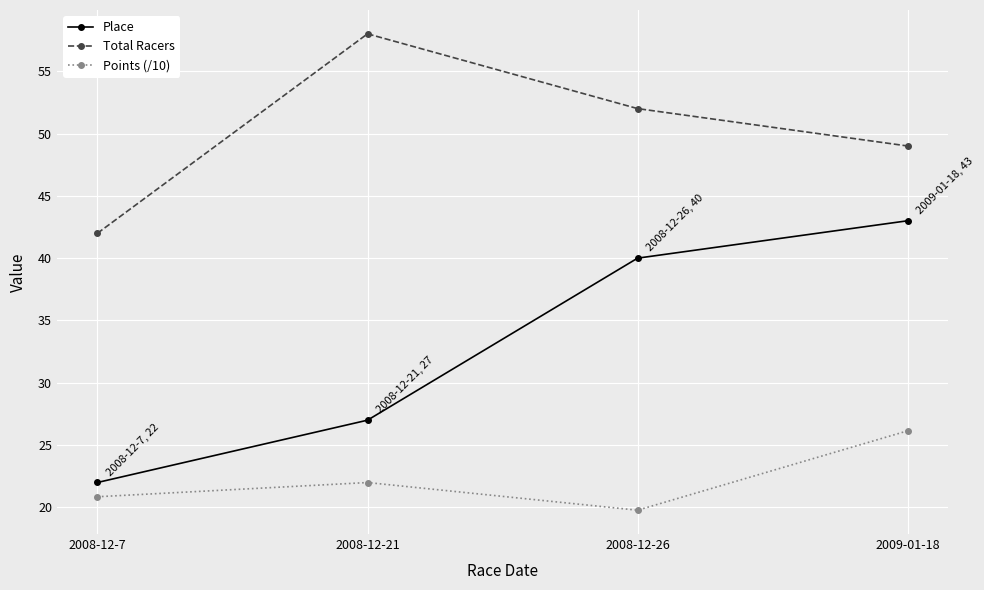

Rank the categories by Points (/10) value from lowest to highest.

2008-12-26, 2008-12-7, 2008-12-21, 2009-01-18